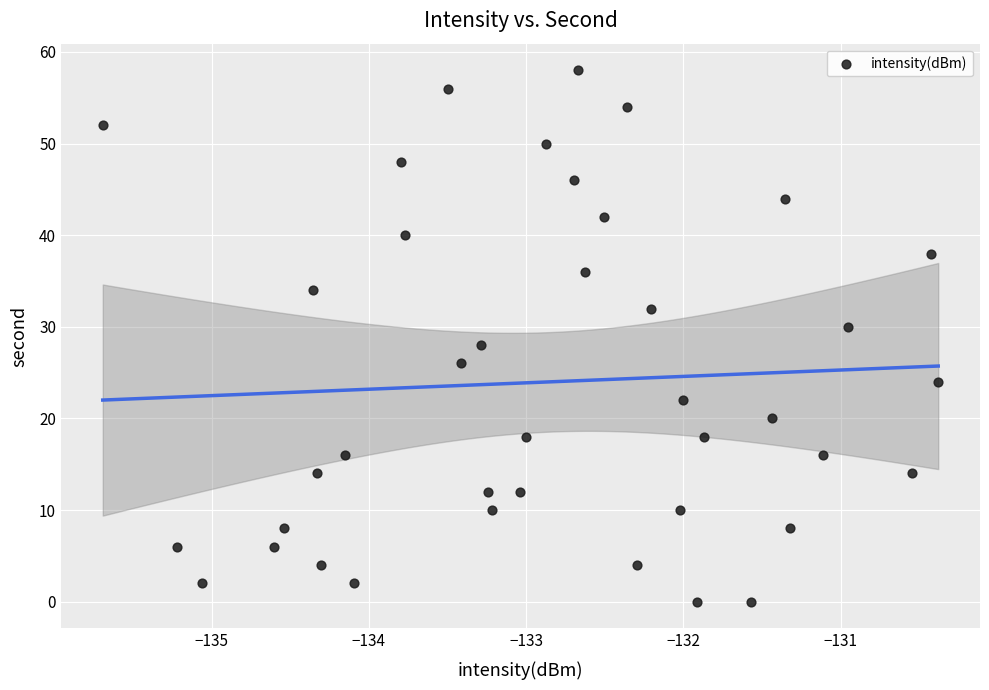

What is the range of Y values (max minus min)?

58